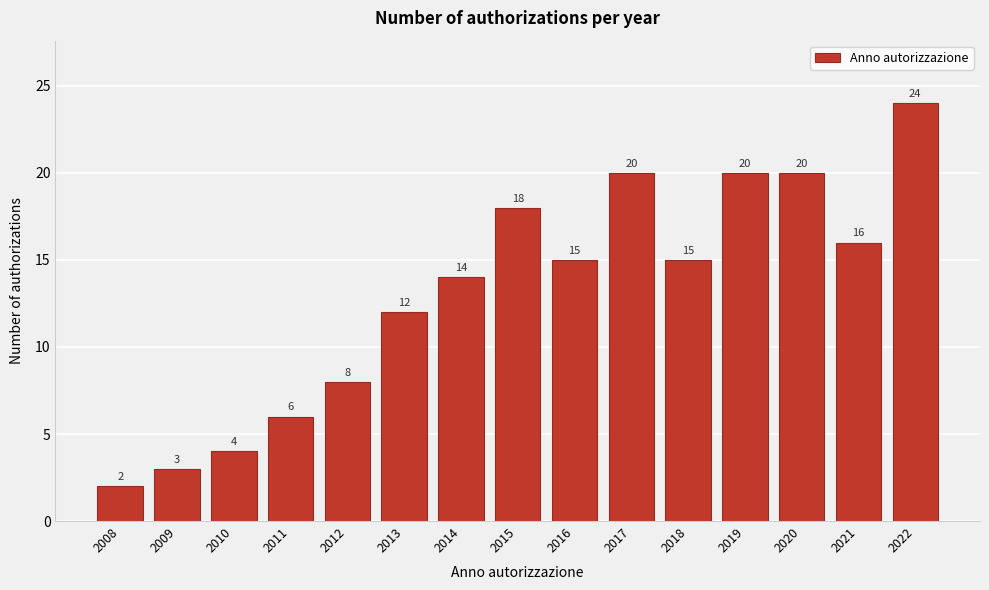

Reading right to left, what are all the values shown in this chart?

24	16	20	20	15	20	15	18	14	12	8	6	4	3	2